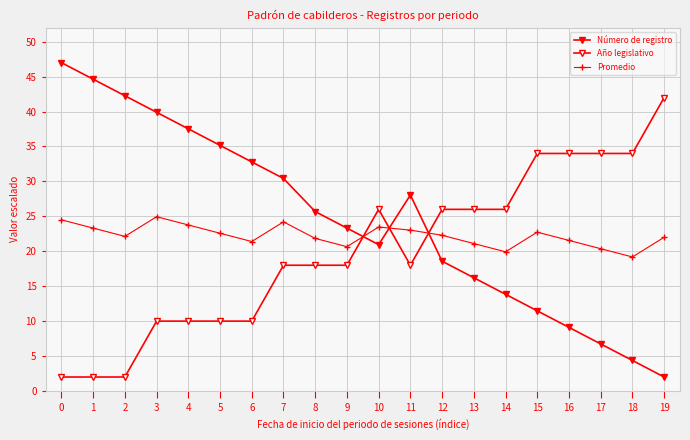

Is this an area chart (filled region under the line)?

No